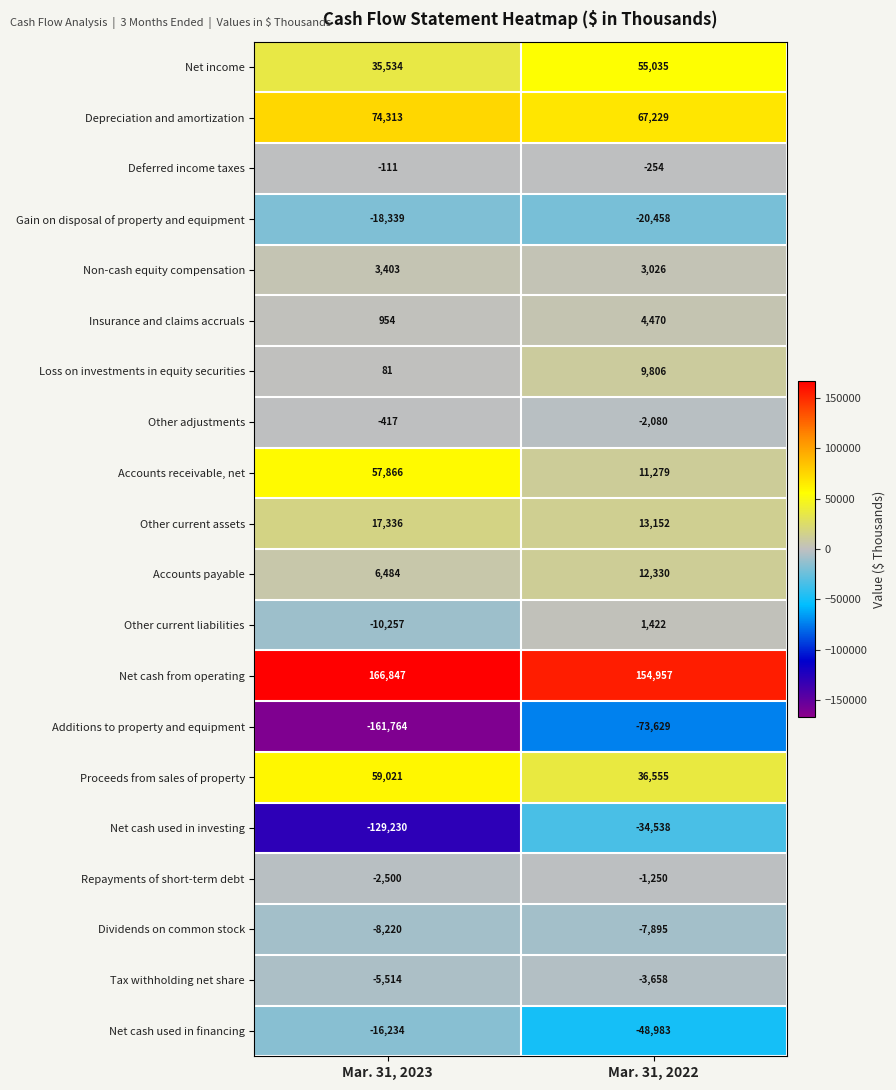

Which series changed the most between Mar. 31, 2023 and Mar. 31, 2022?

Net cash used in investing